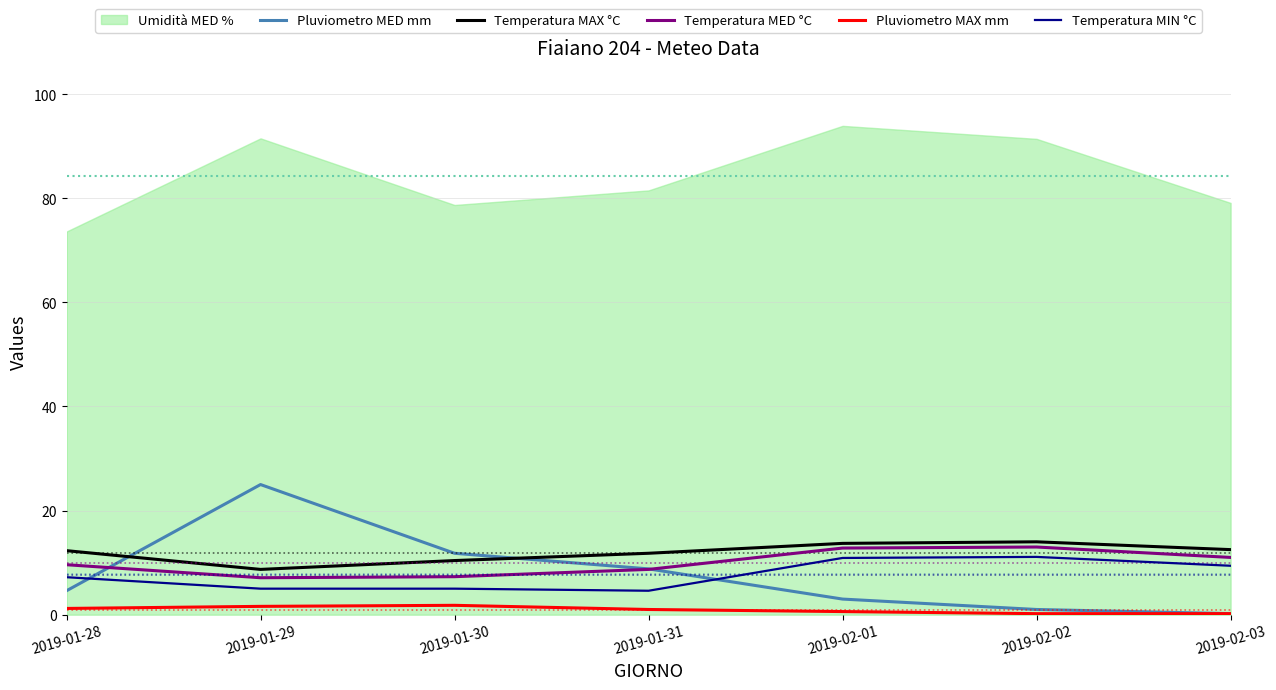

What is the maximum value for Temperatura MED °C?

13.0